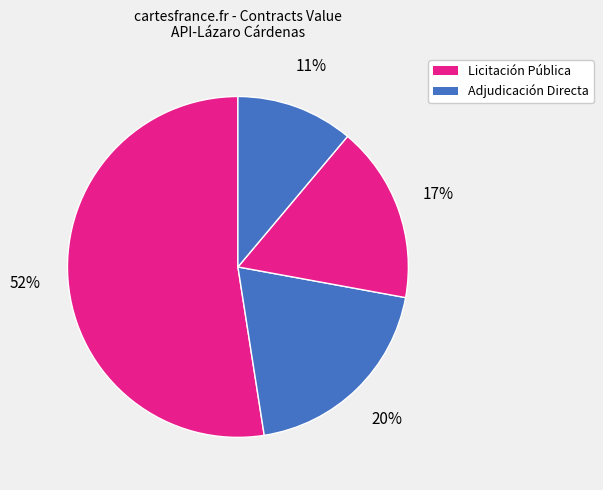

How many slices are in this pie chart?

4